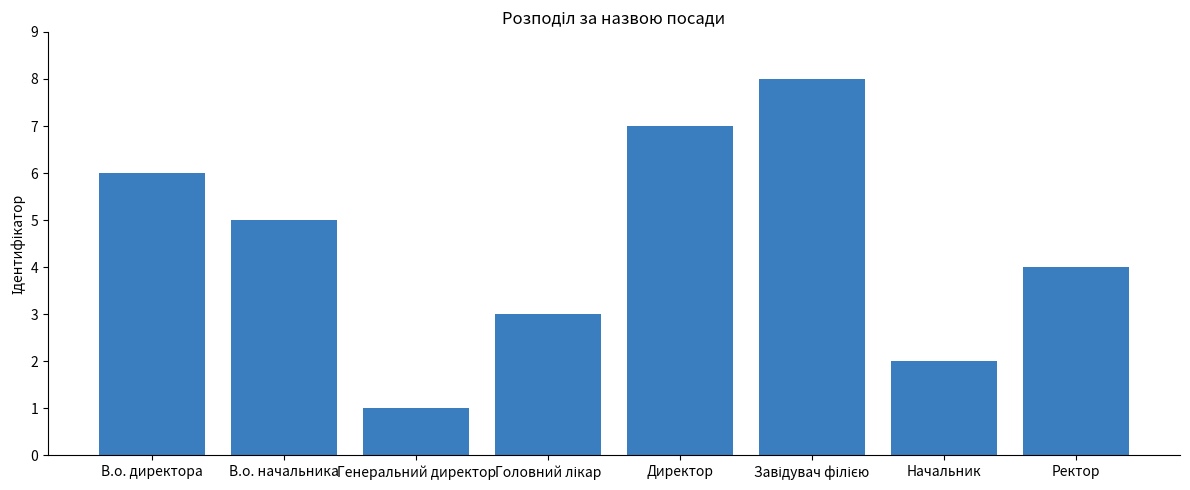

What is the greatest value displayed?

8